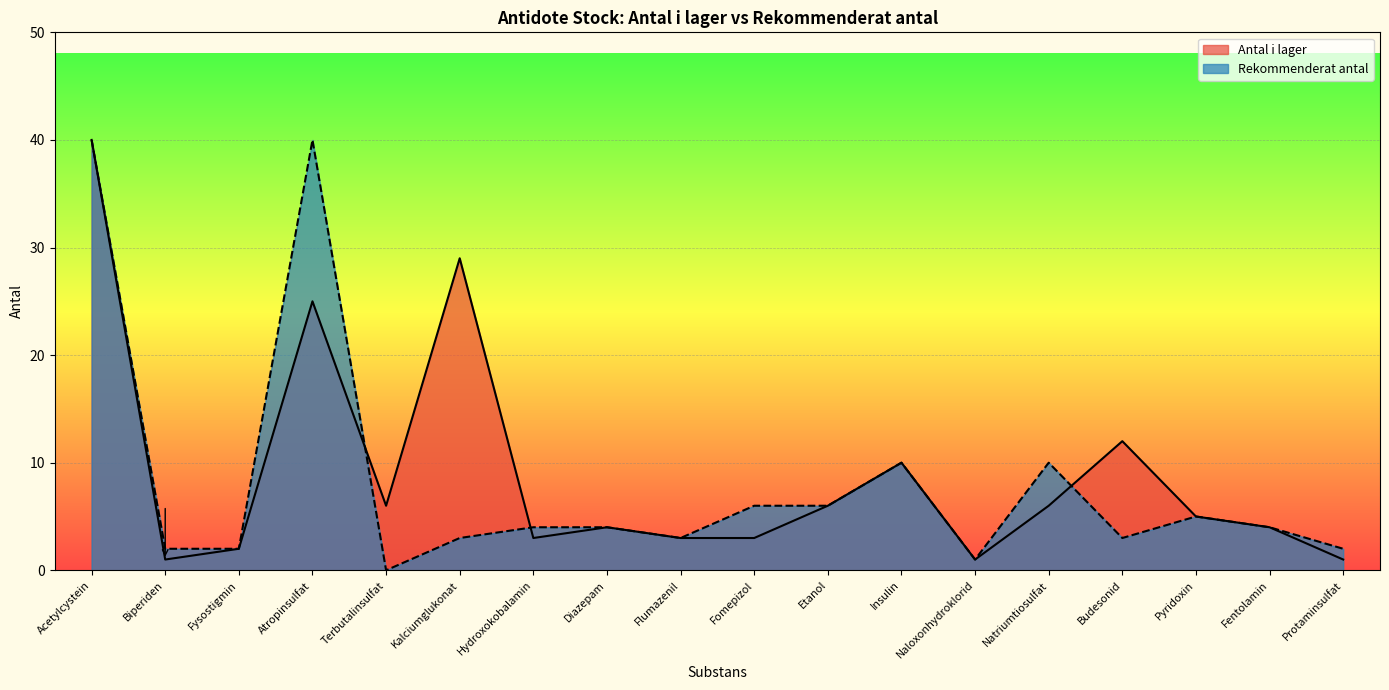

Count the number of data series in this chart.

2